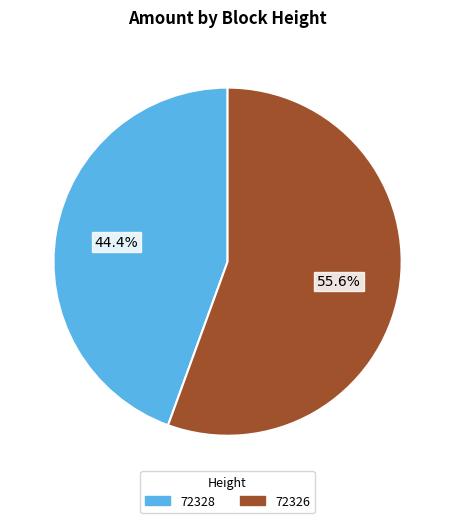

True or false: 72328 accounts for 44% of the total.

True